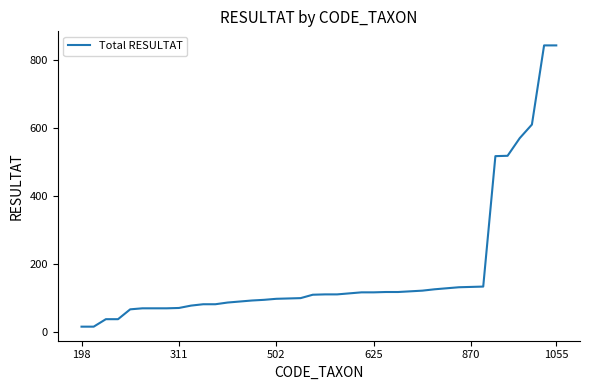

What is the maximum value shown in the chart?

844